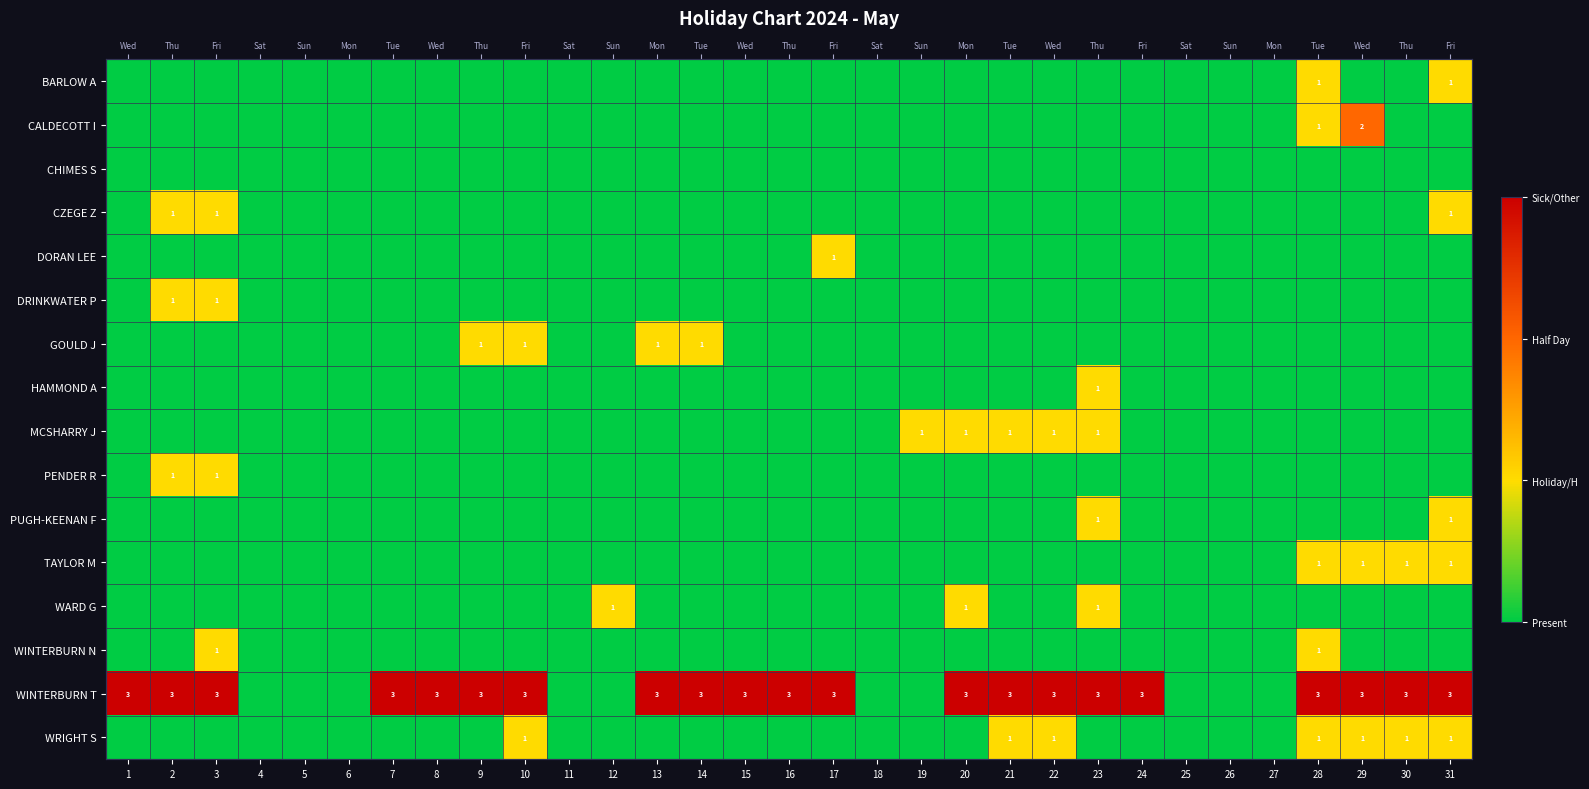

True or false: HAMMOND A has a value of 1 at 16.

False